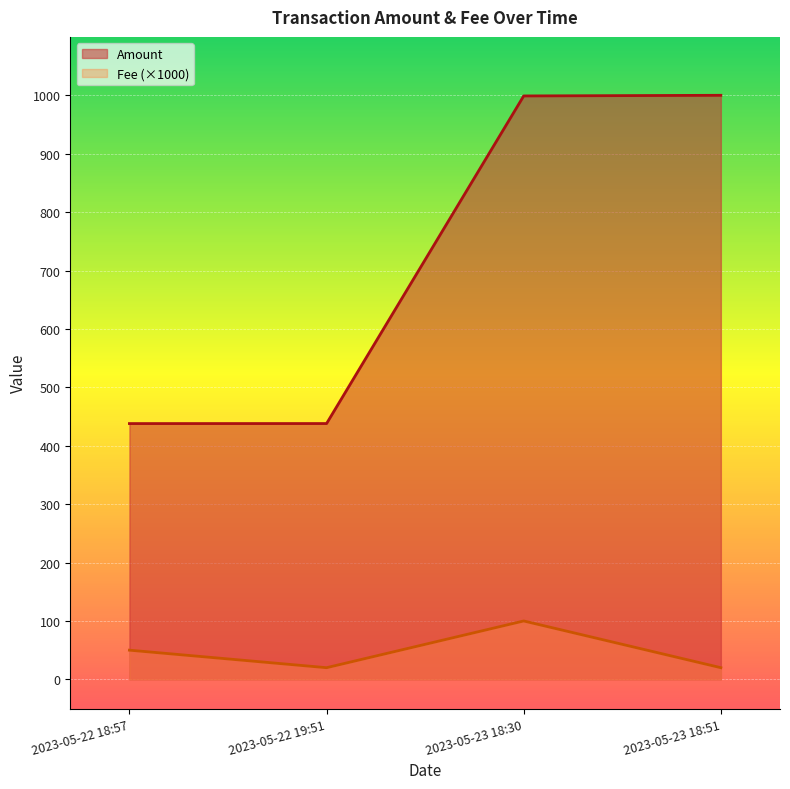

True or false: Fee has a value of 50.0 at 2023-05-22 18:57.

True